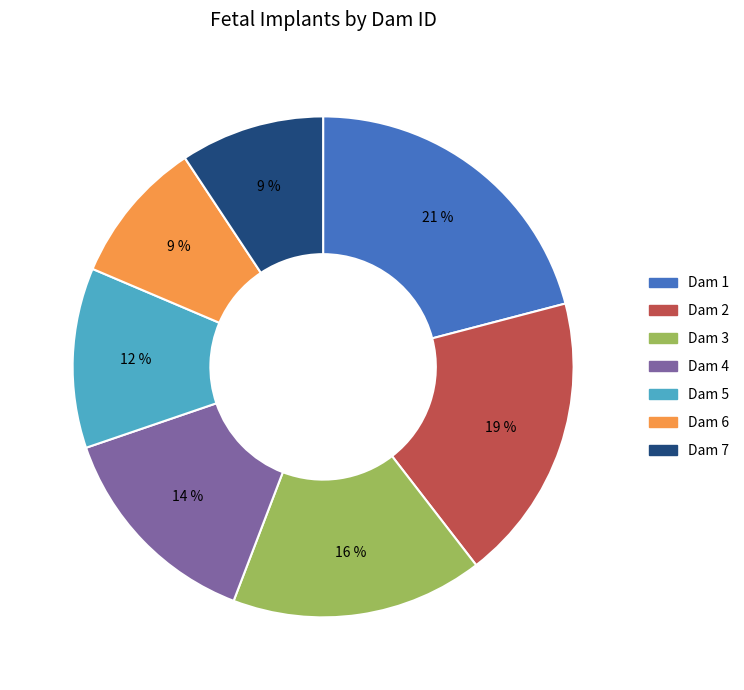

Which slice is the largest?

Dam 1